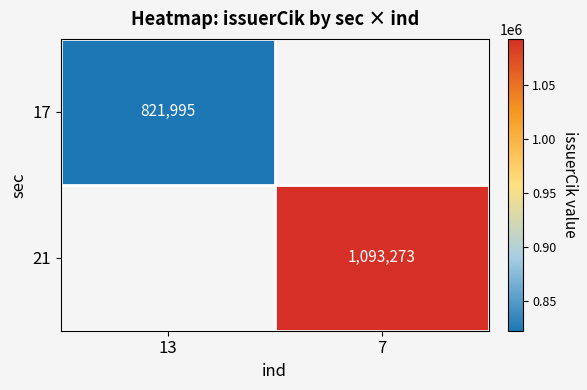

Which label corresponds to the smallest value in the chart?

13